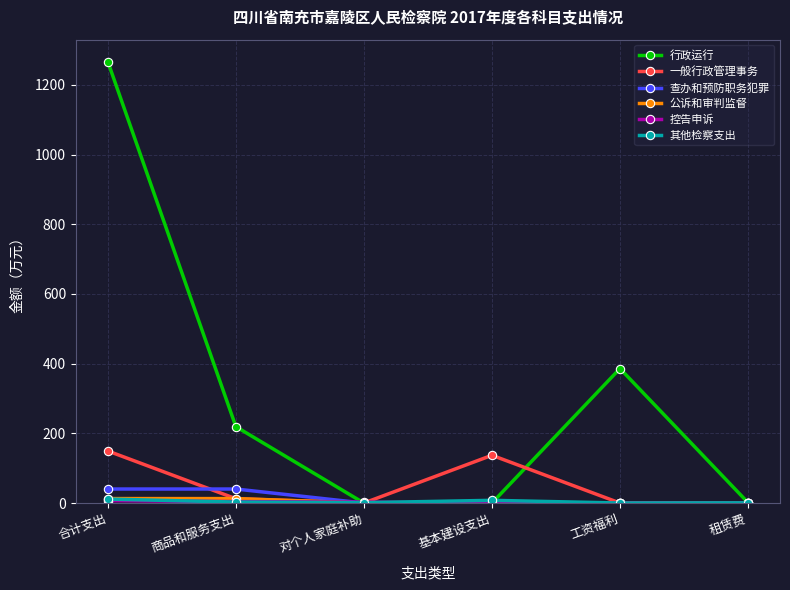

True or false: 查办和预防职务犯罪 and 一般行政管理事务 cross at least once.

True